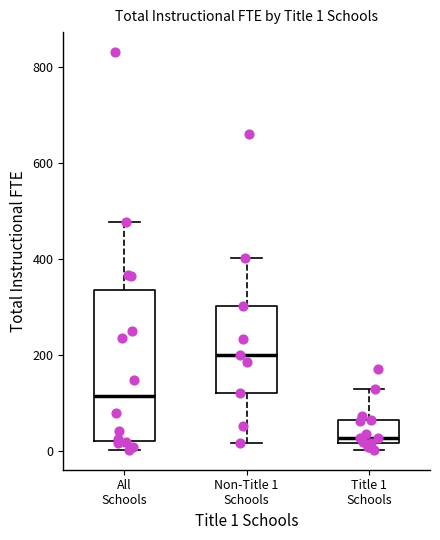

Which box has the highest median line?

Non-Title 1 Schools